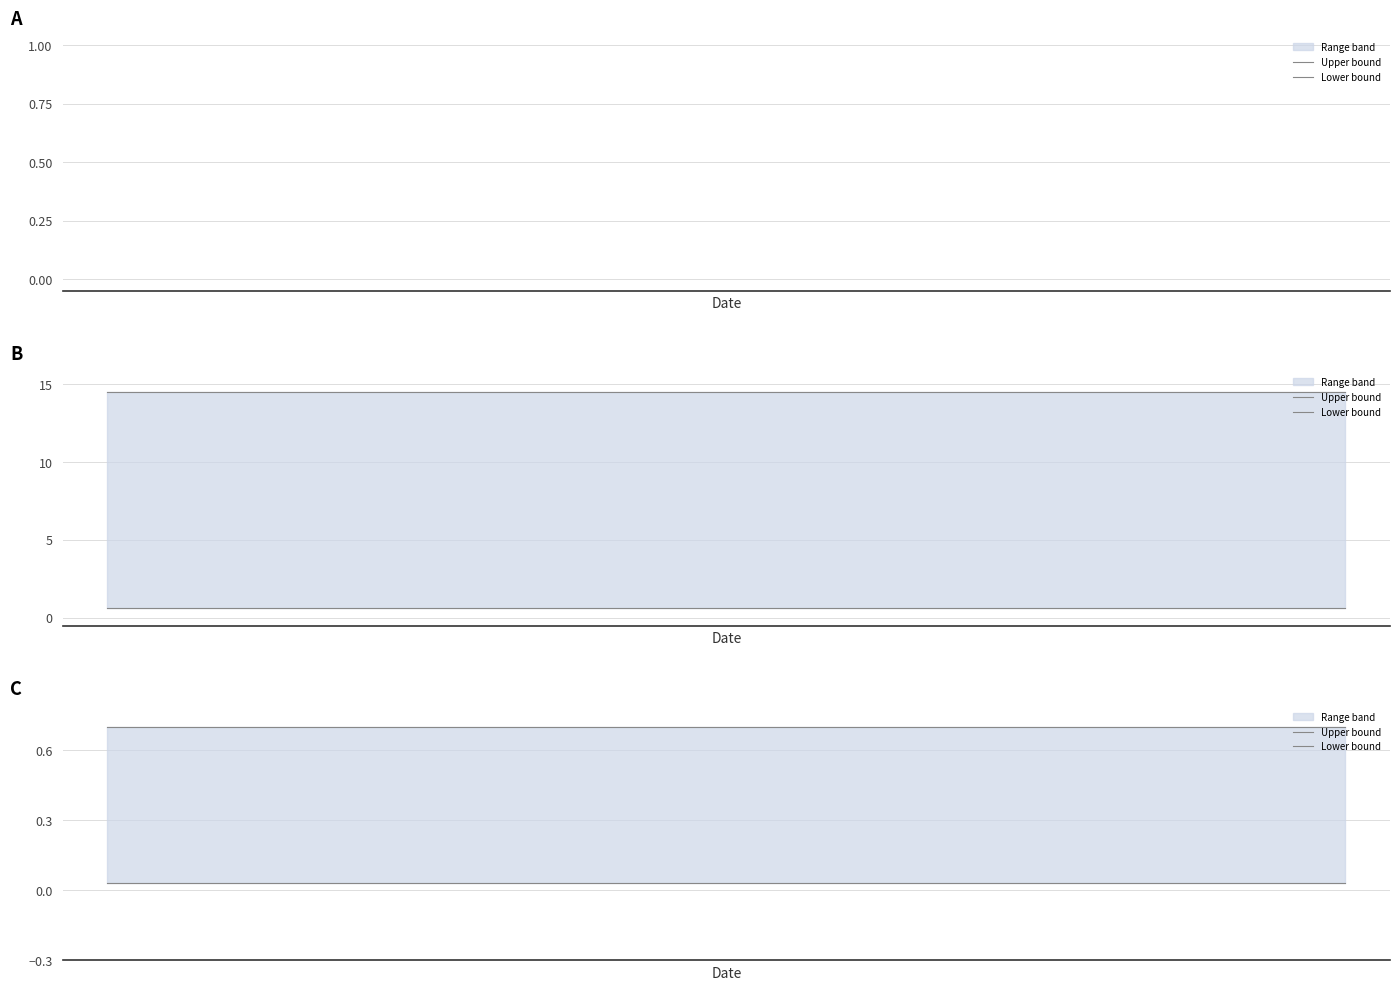

Count the number of categories in the chart.

15